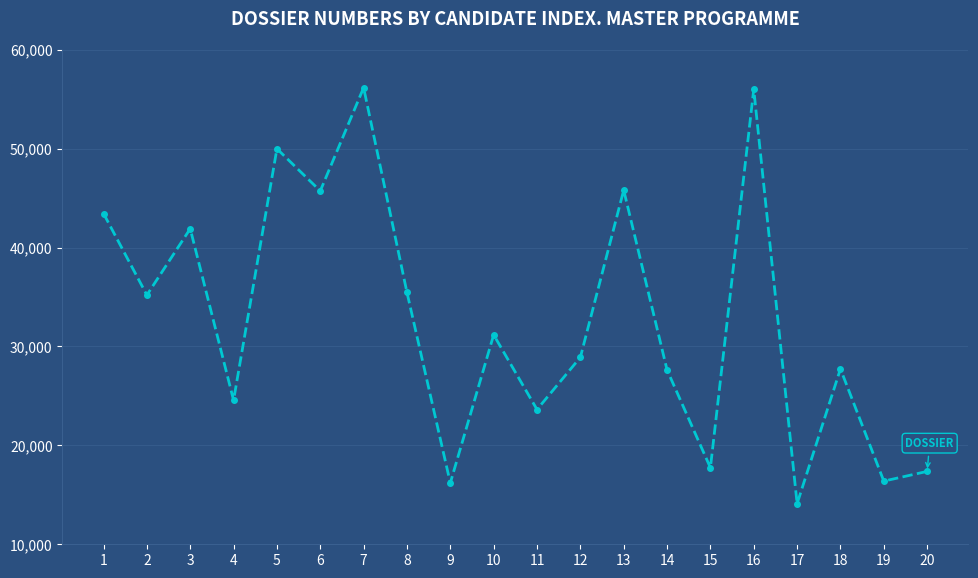

What is the sum of all values?

655026